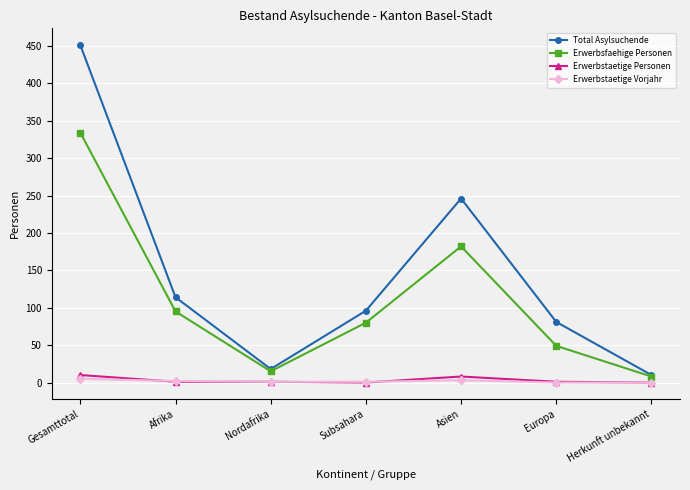

In Total Asylsuchende, how many points are lower than both neighbors (excluding endpoints)?

1